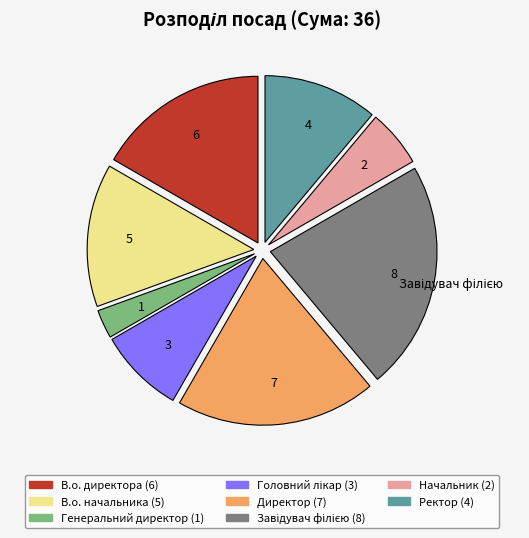

Does any single category account for the majority?

No